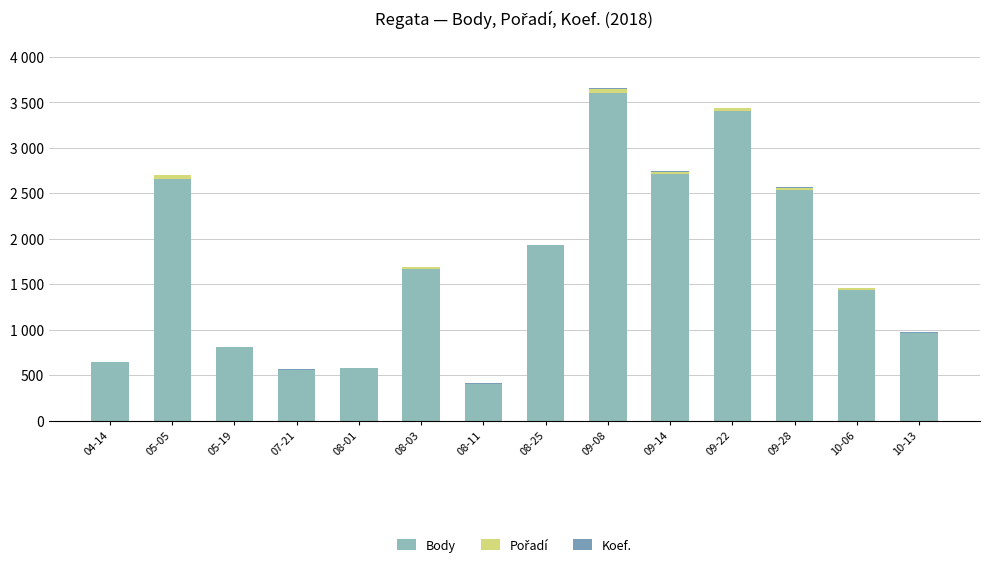

What is the highest value of the Body series?

3596